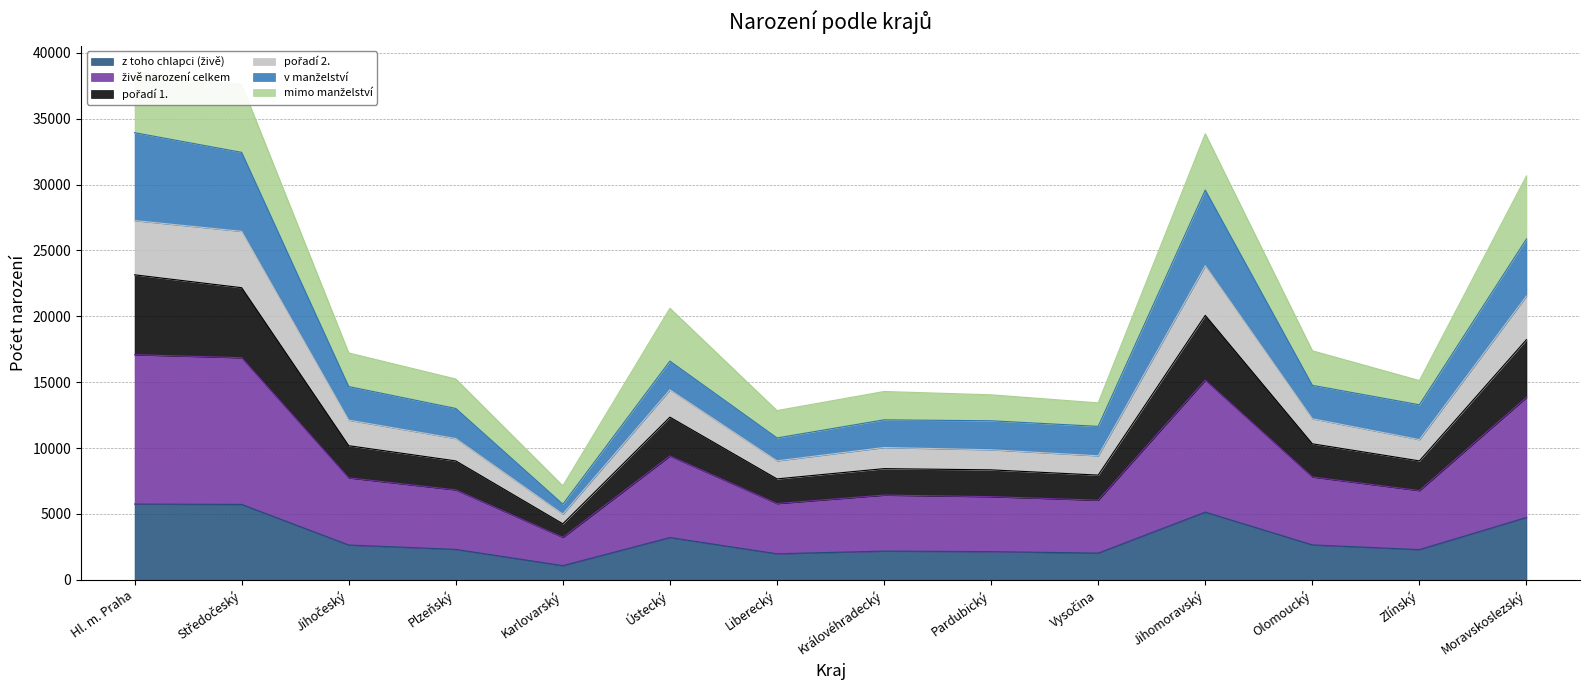

True or false: pořadí 1. and živě narození celkem intersect in this chart.

False